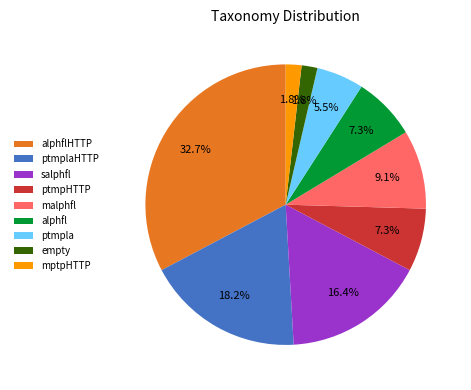

What percentage do empty and malphfl together represent?

10.9%